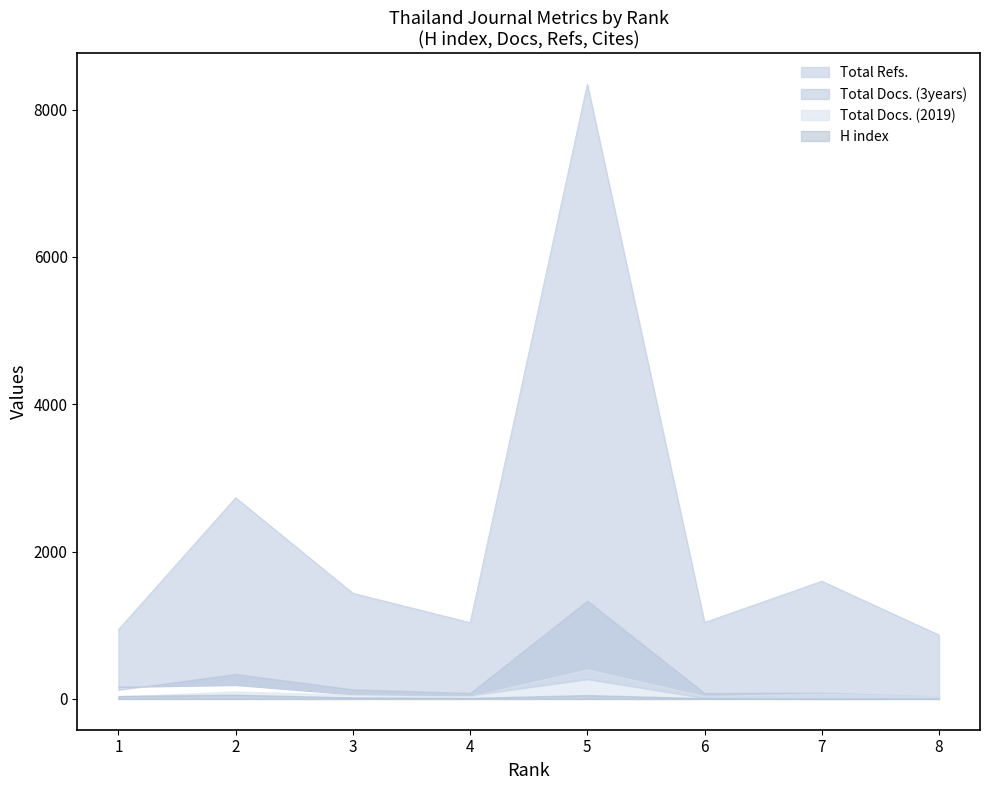

How many interior local peaks does the Total Docs. (3years) series have?

3